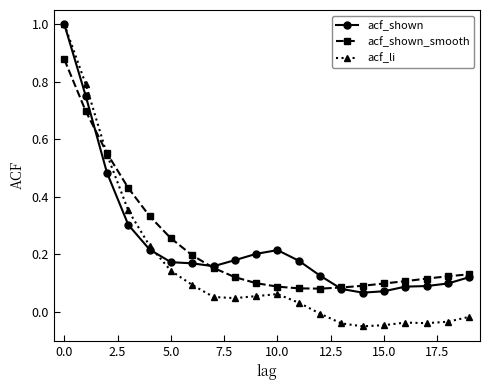

Which series has the widest spread of values?

acf_li